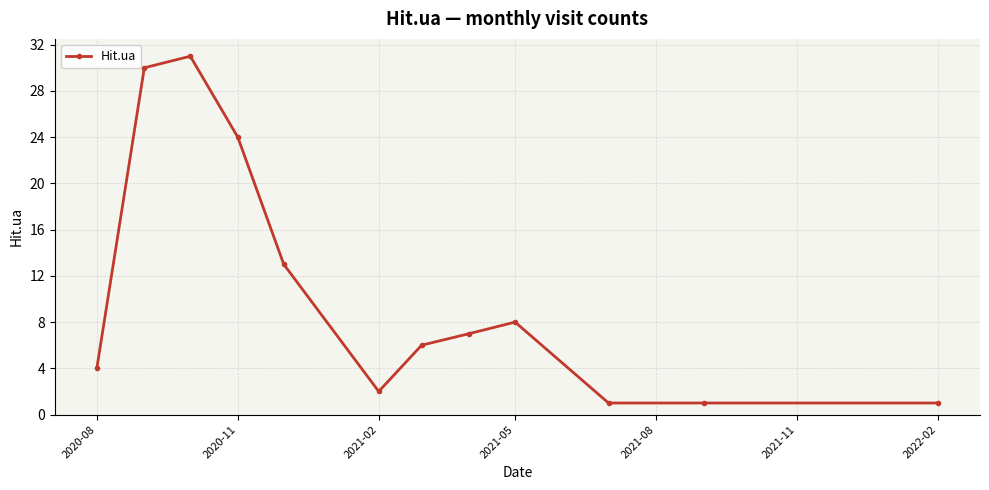

Reading left to right, extract all data points from this chart.

4	30	31	24	13	2	6	7	8	1	1	1